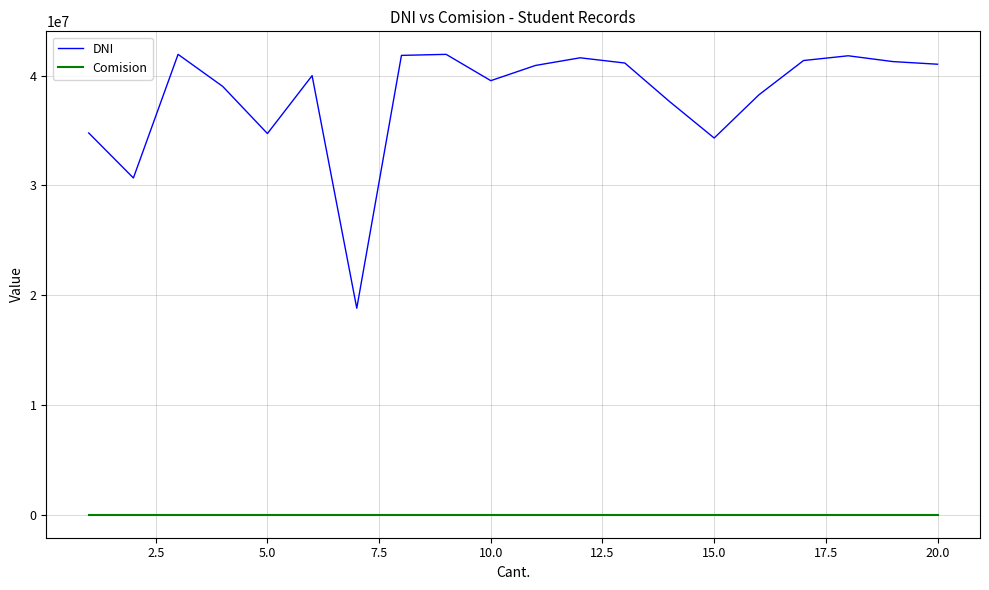

What is the difference between the maximum and minimum values in the DNI series?

23129413